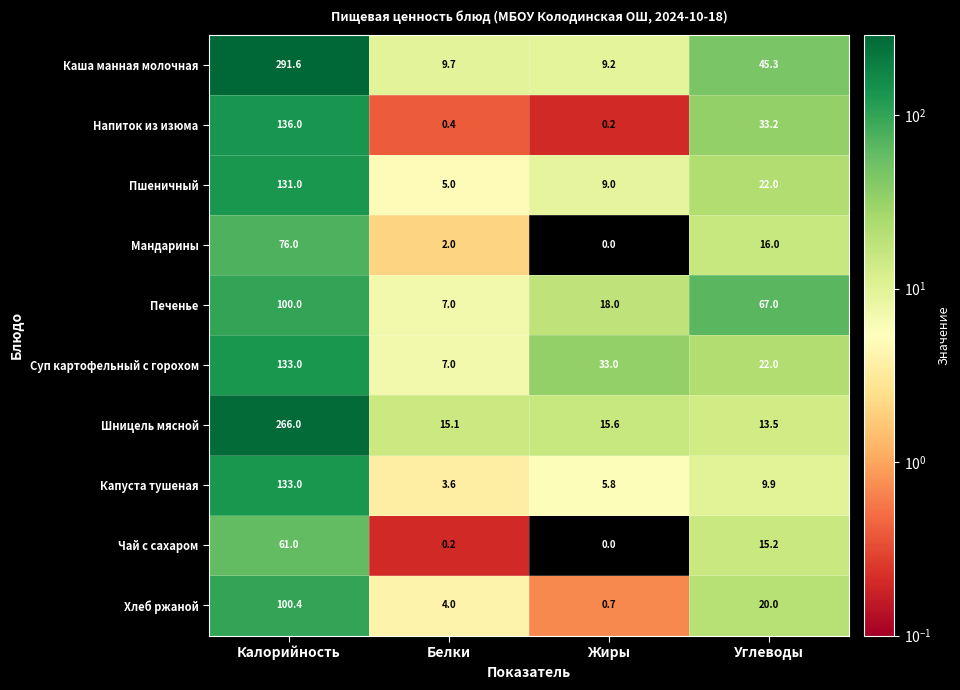

Read the Печенье value at Жиры.

18.0